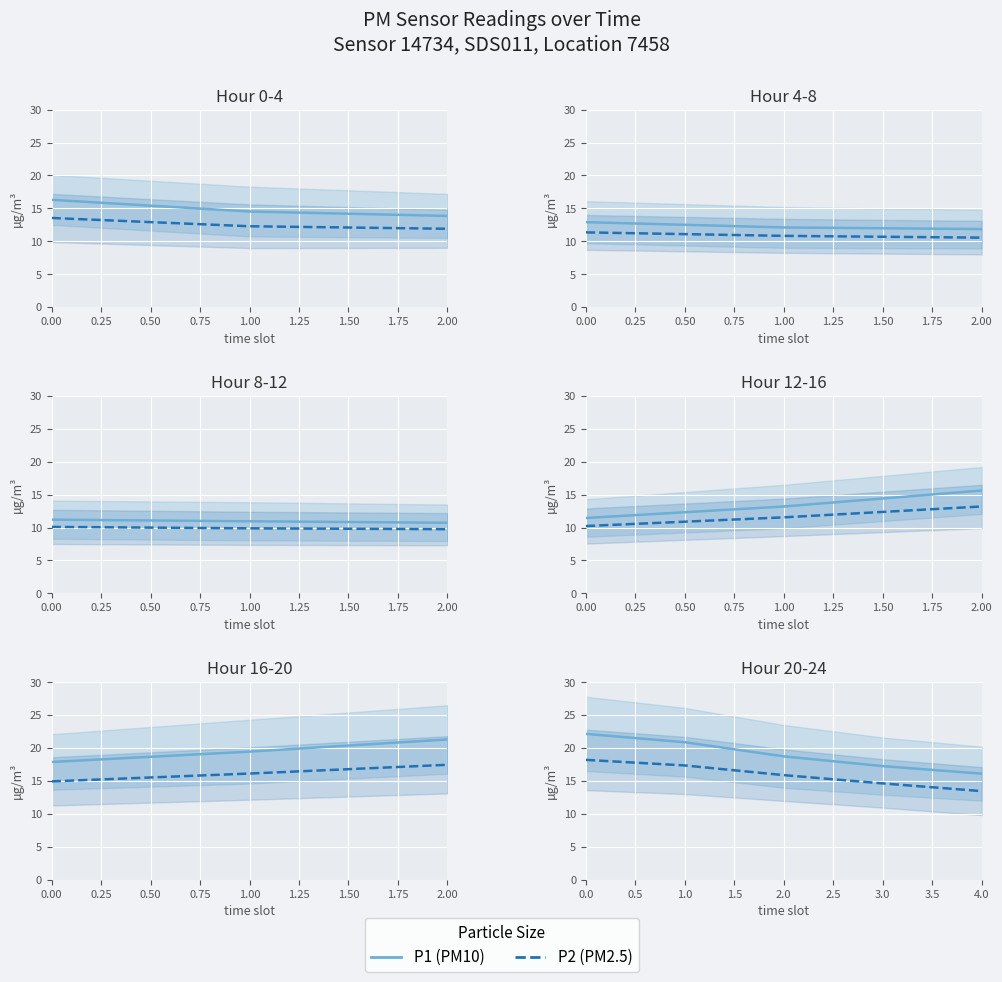

What is the difference between the second highest and minimum values in the P2 series?

3.9